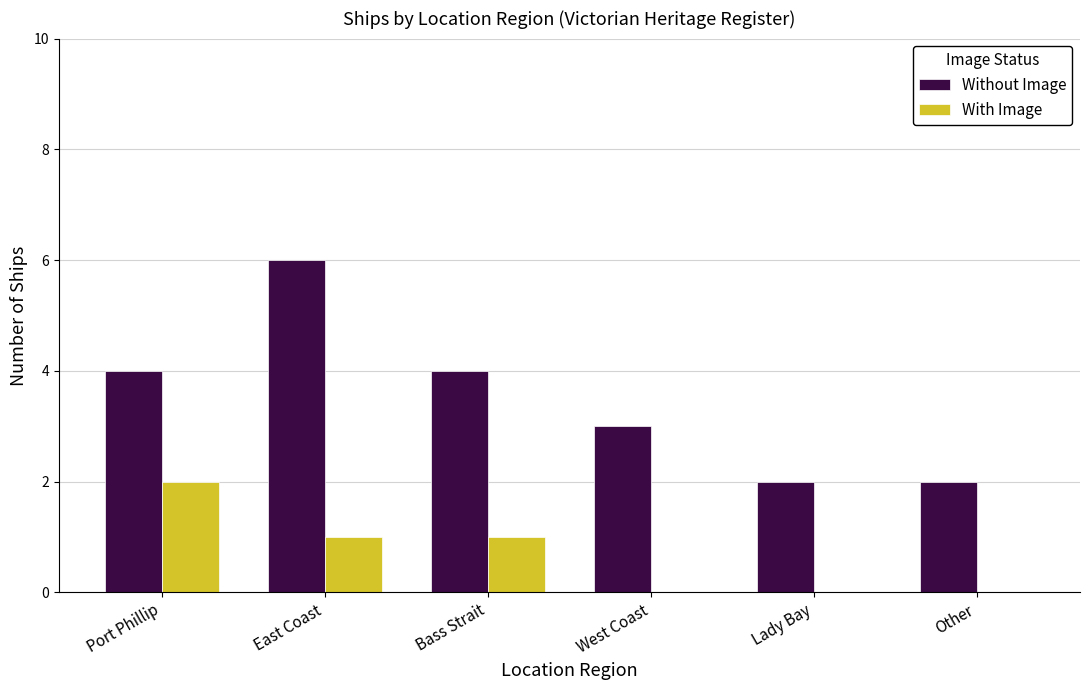

Count the number of data series in this chart.

2